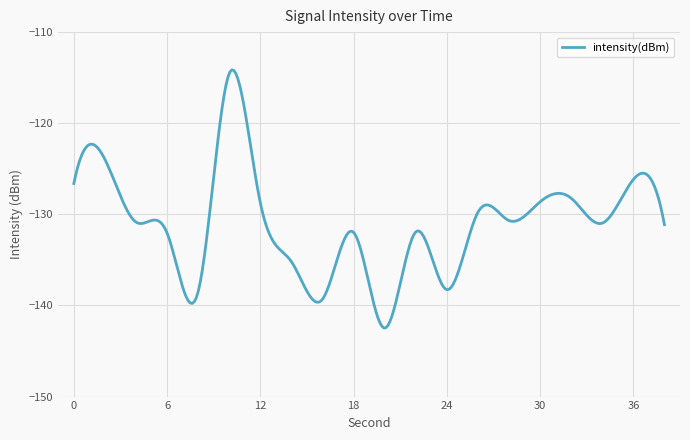

What is the maximum value shown in the chart?

-114.1